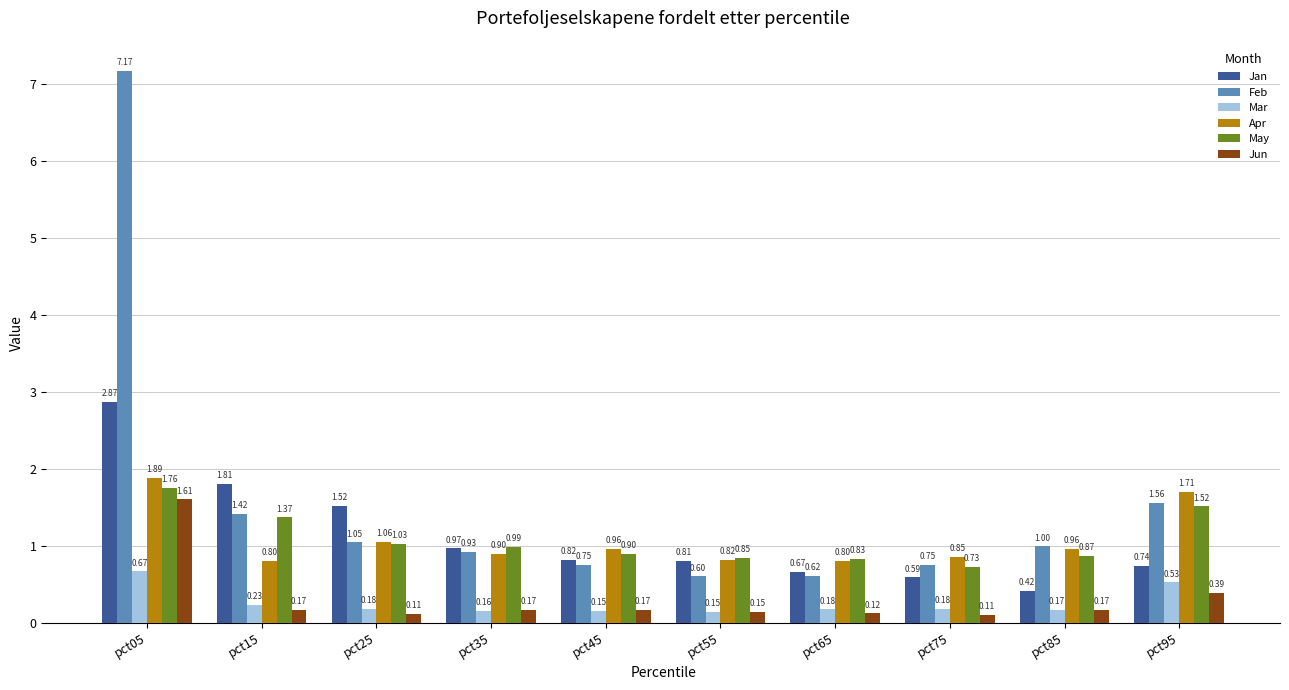

What is the maximum value shown in the chart?

7.2